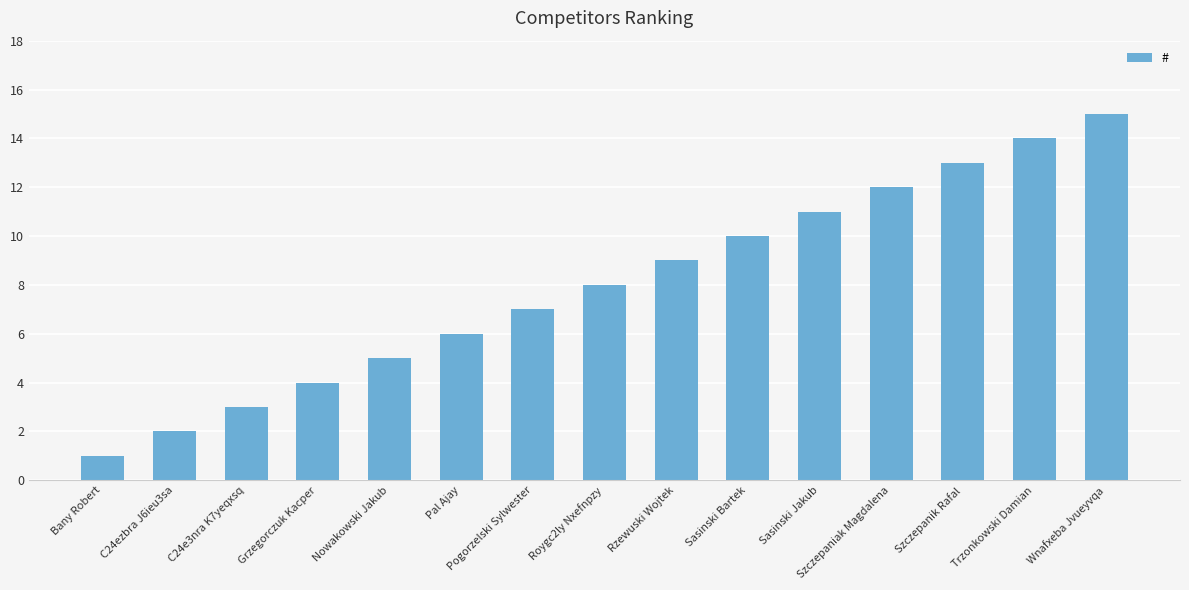

What is the label of the 11th bar from the left?

Sasinski Jakub